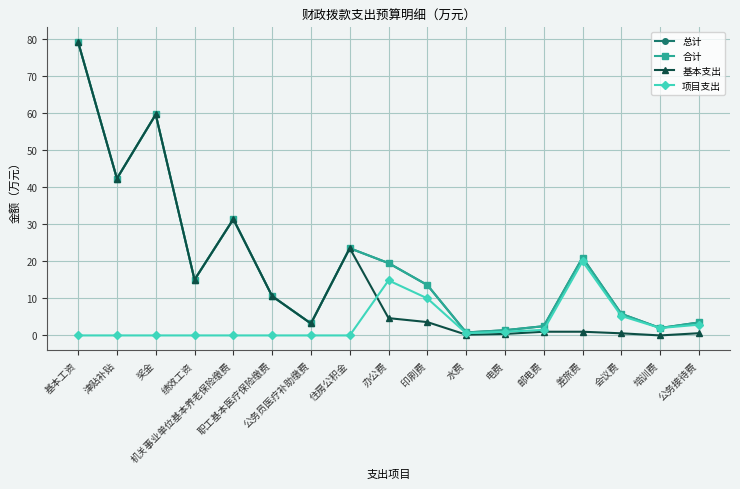

Rank the categories by 总计 value from highest to lowest.

基本工资, 奖金, 津贴补贴, 机关事业单位基本养老保险缴费, 住房公积金, 差旅费, 办公费, 绩效工资, 印刷费, 职工基本医疗保险缴费, 会议费, 公务接待费, 公务员医疗补助缴费, 邮电费, 培训费, 电费, 水费